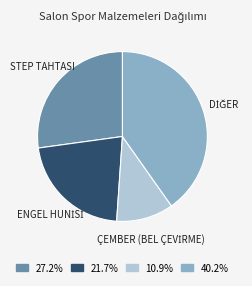

Does STEP TAHTASI represent more than half of the total?

No